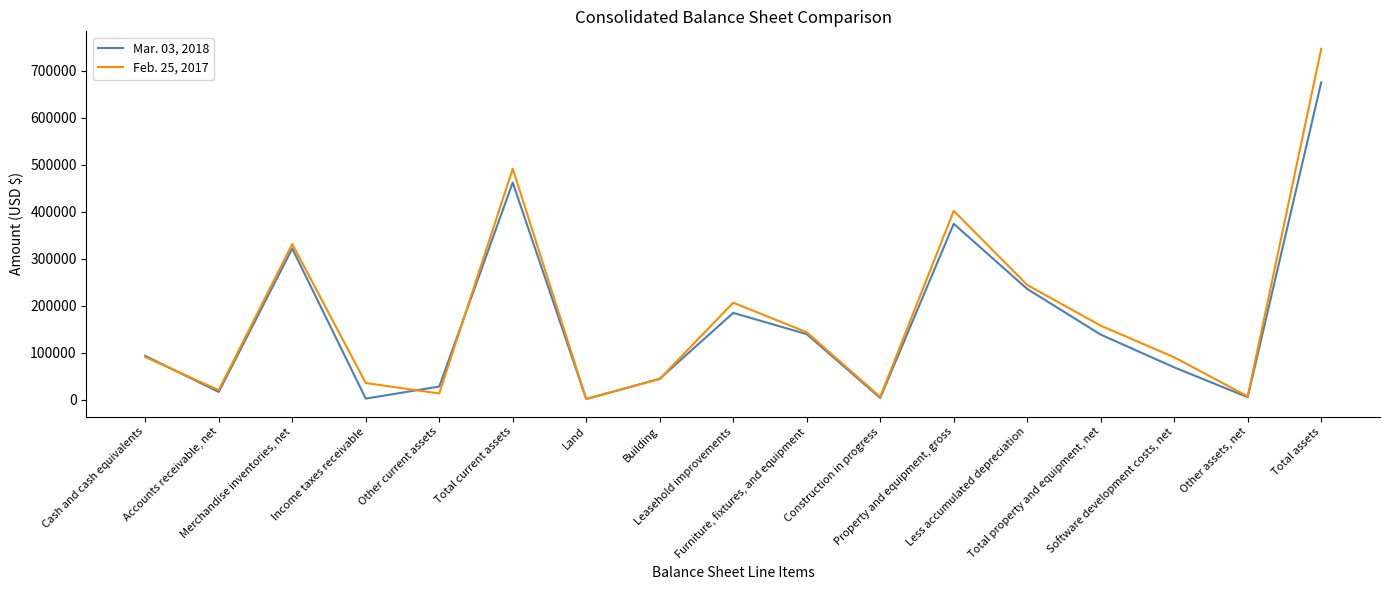

What position from the left is Property and equipment, gross?

12